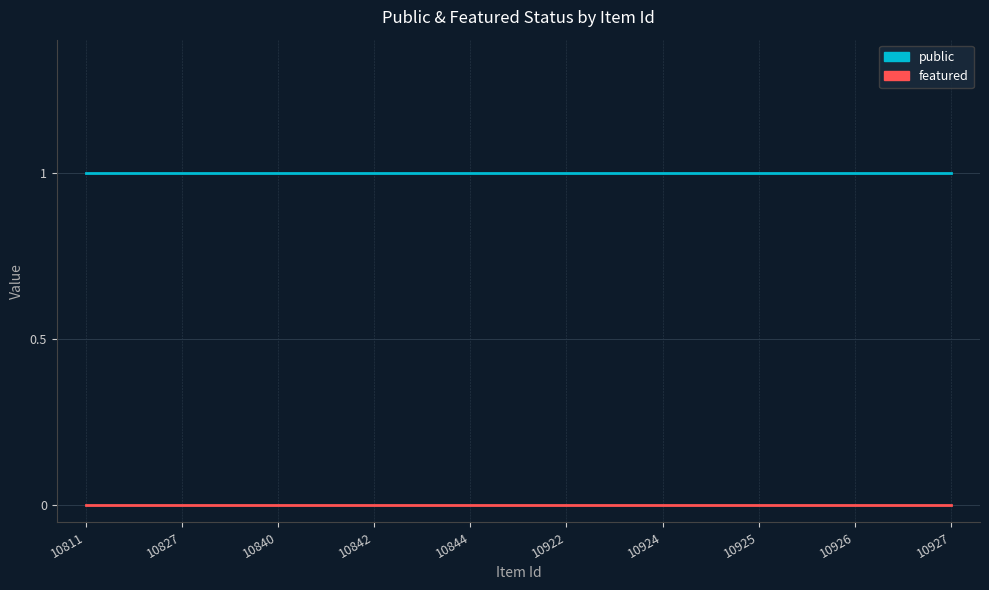

At how many categories does at least one series exceed 0?

10